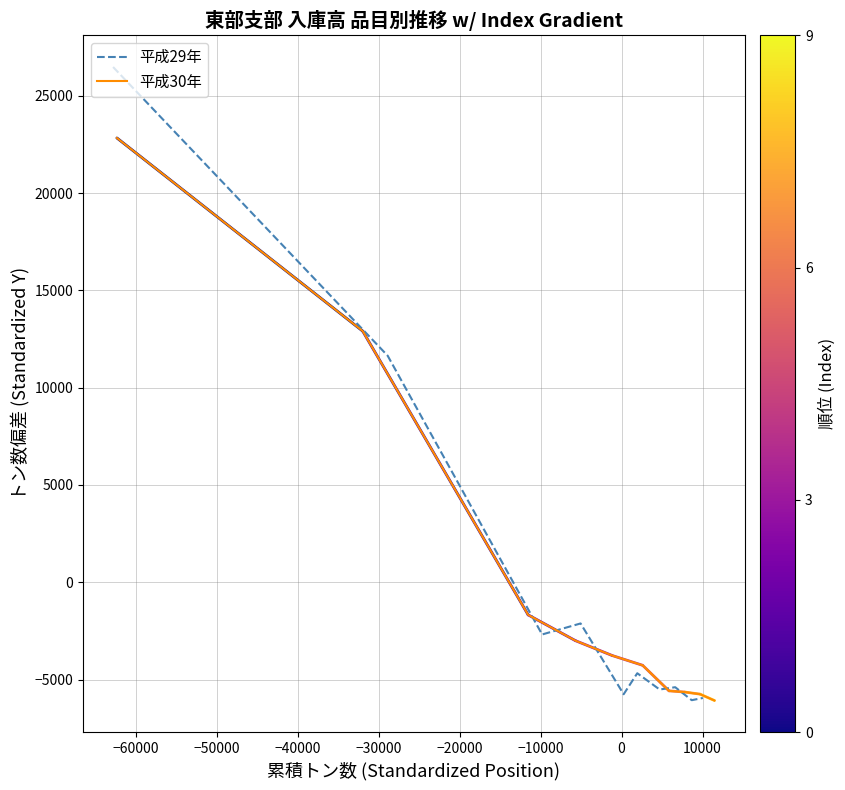

Between −40000 and −60000, which is larger?

−60000